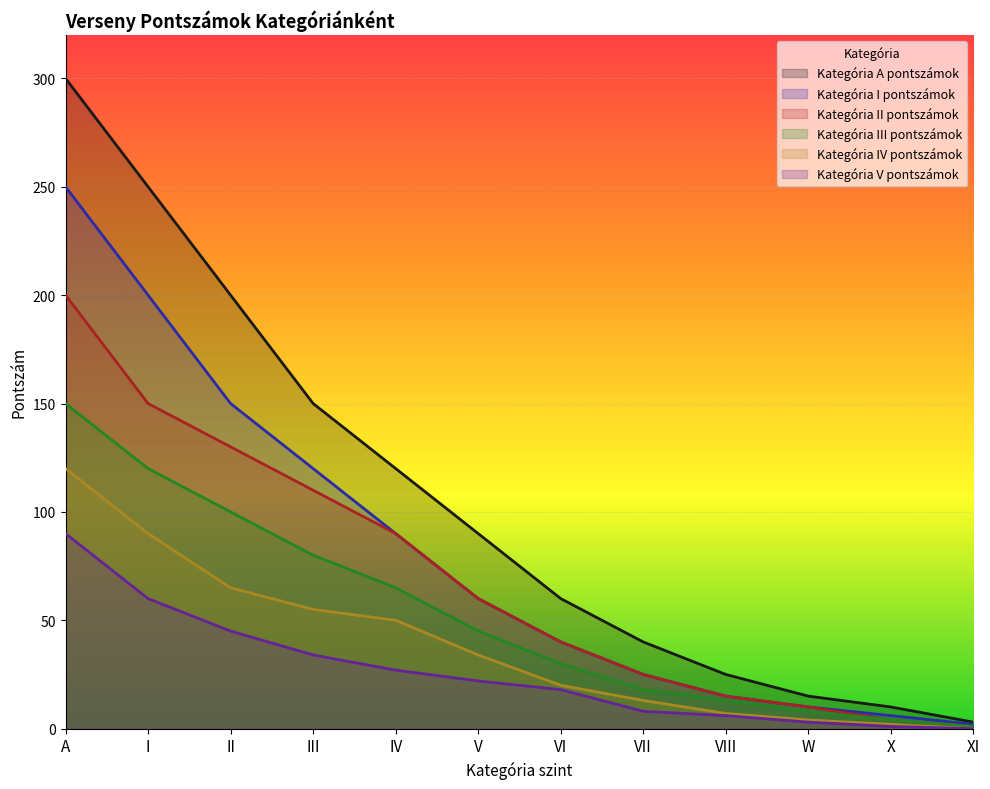

Which series has the largest total across all categories?

Kategória A pontszámok